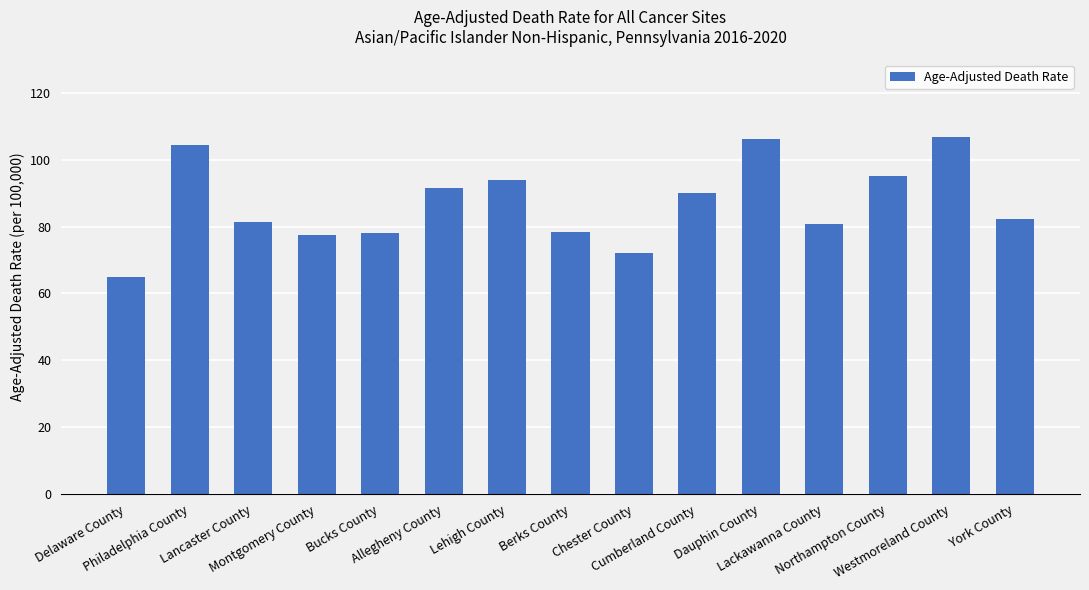

What is the label of the 12th bar from the right?

Montgomery County